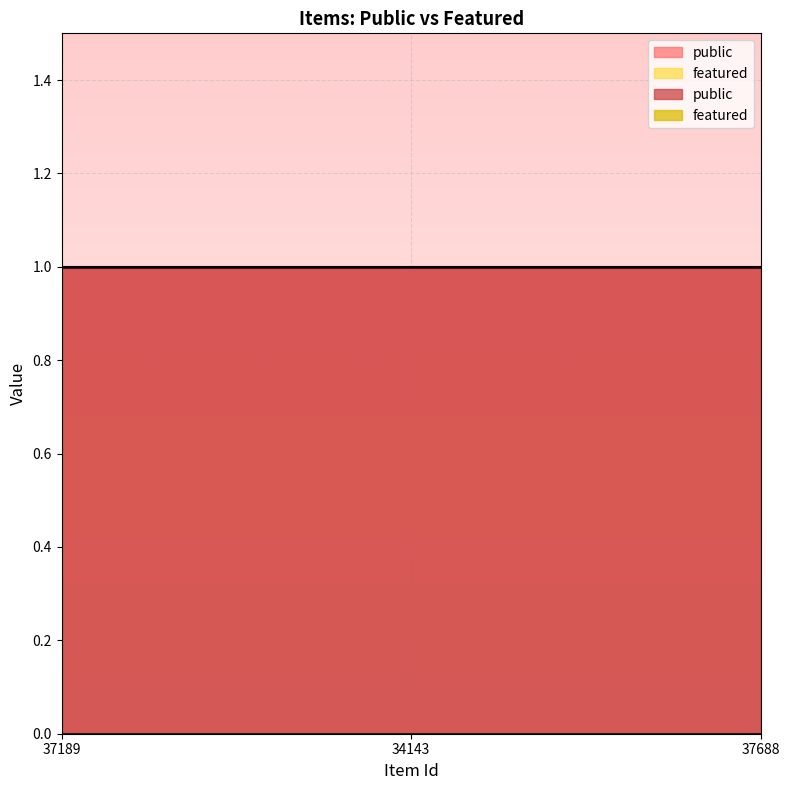

List the labels in order of featured value, largest first.

37189, 34143, 37688